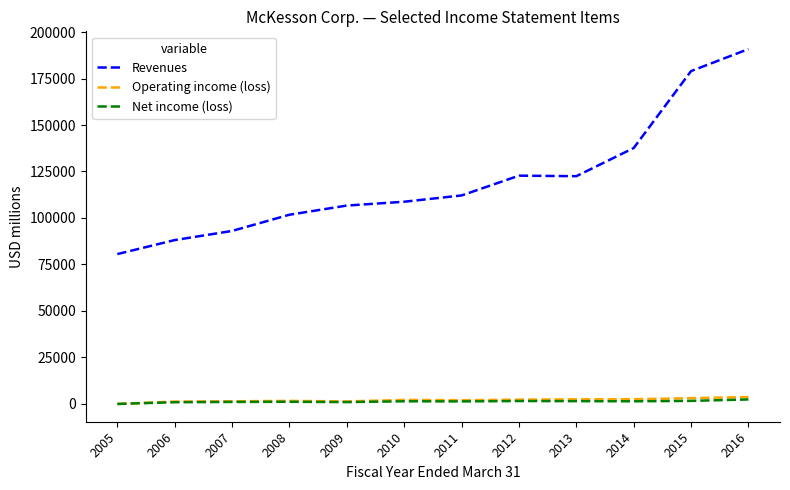

What is the minimum value for Revenues?

80515